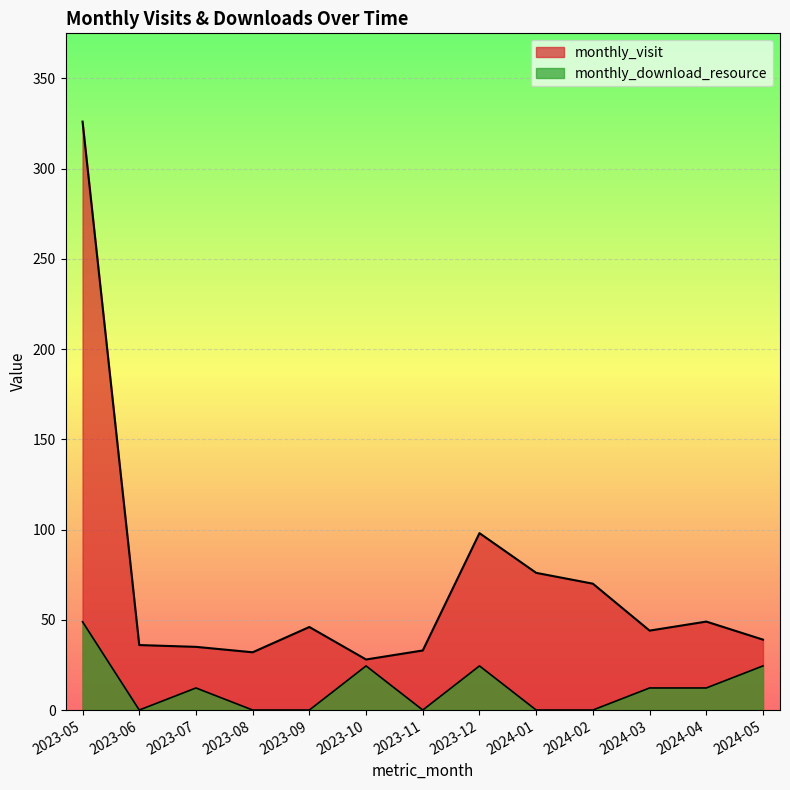

True or false: monthly_download_resource and monthly_visit cross at least once.

False